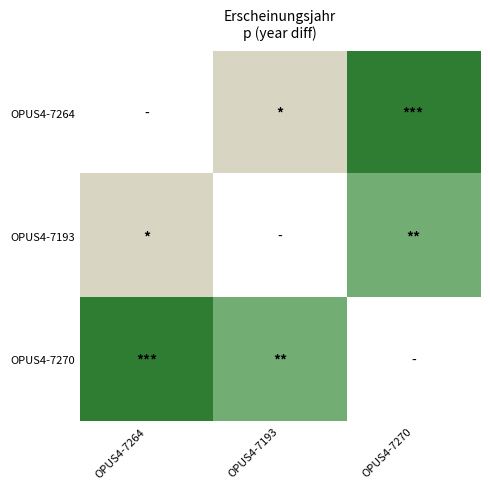

List the labels in order of OPUS4-7270 value, smallest first.

OPUS4-7193, OPUS4-7270, OPUS4-7264